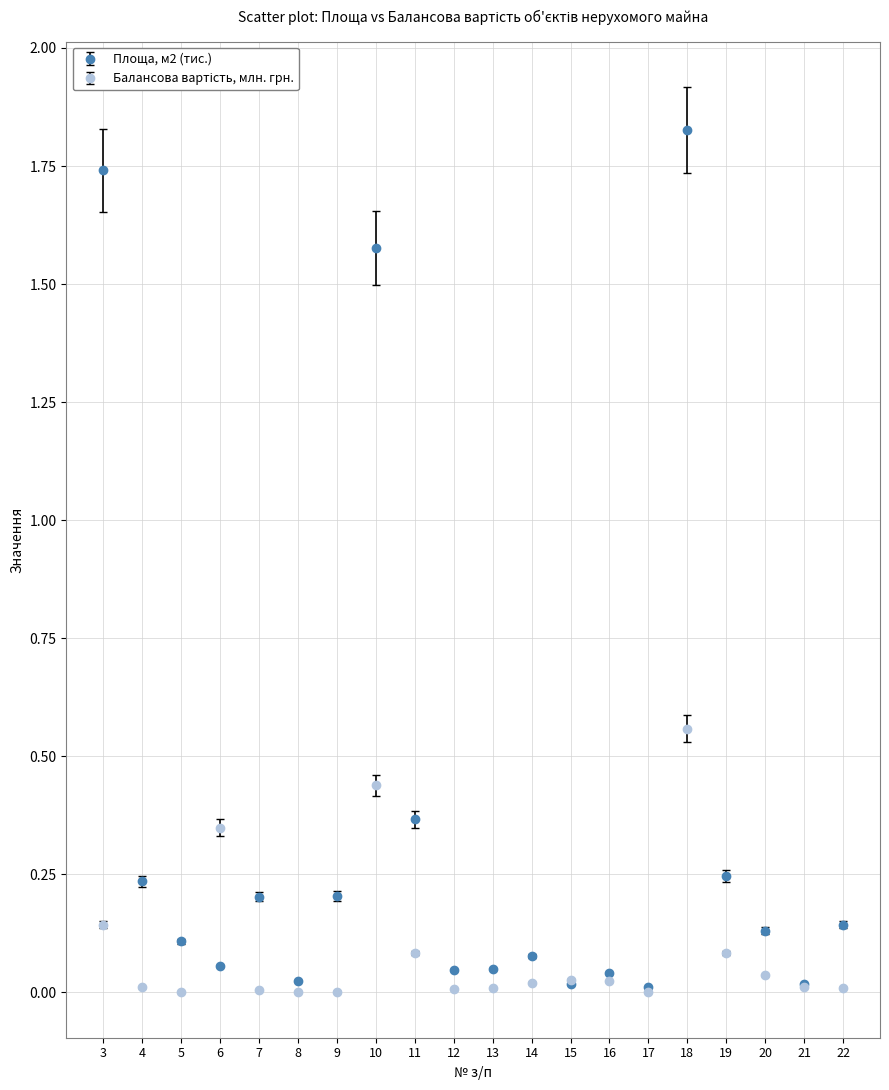

The value of Площа, м2 (тис.) at 22 is 0.1. True or false?

True